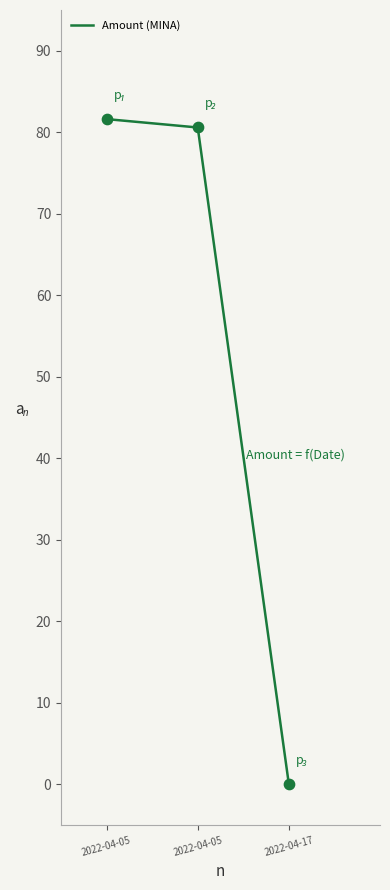

What is the change in value from 2022-04-05 to 2022-04-05?

-1.0